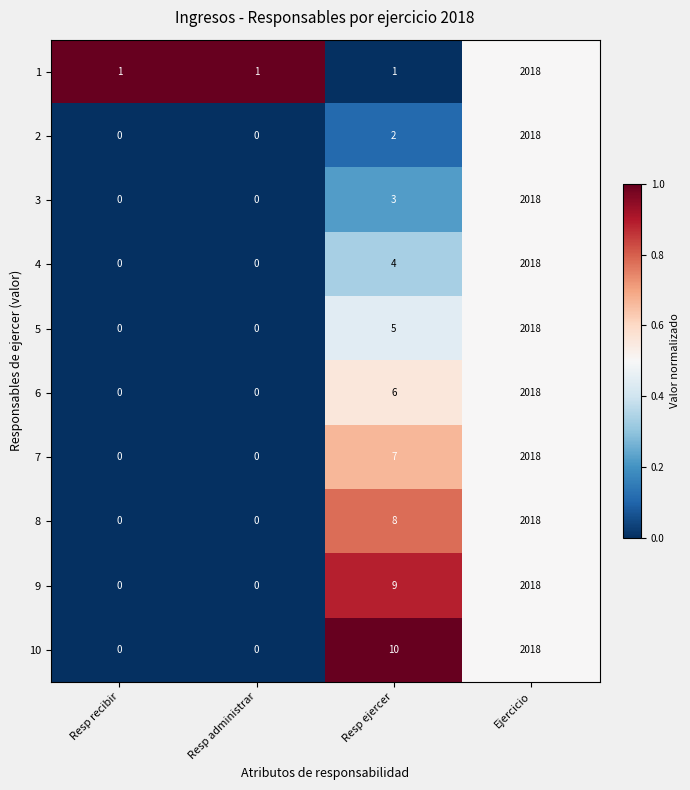

At how many categories does at least one series exceed 0?

4